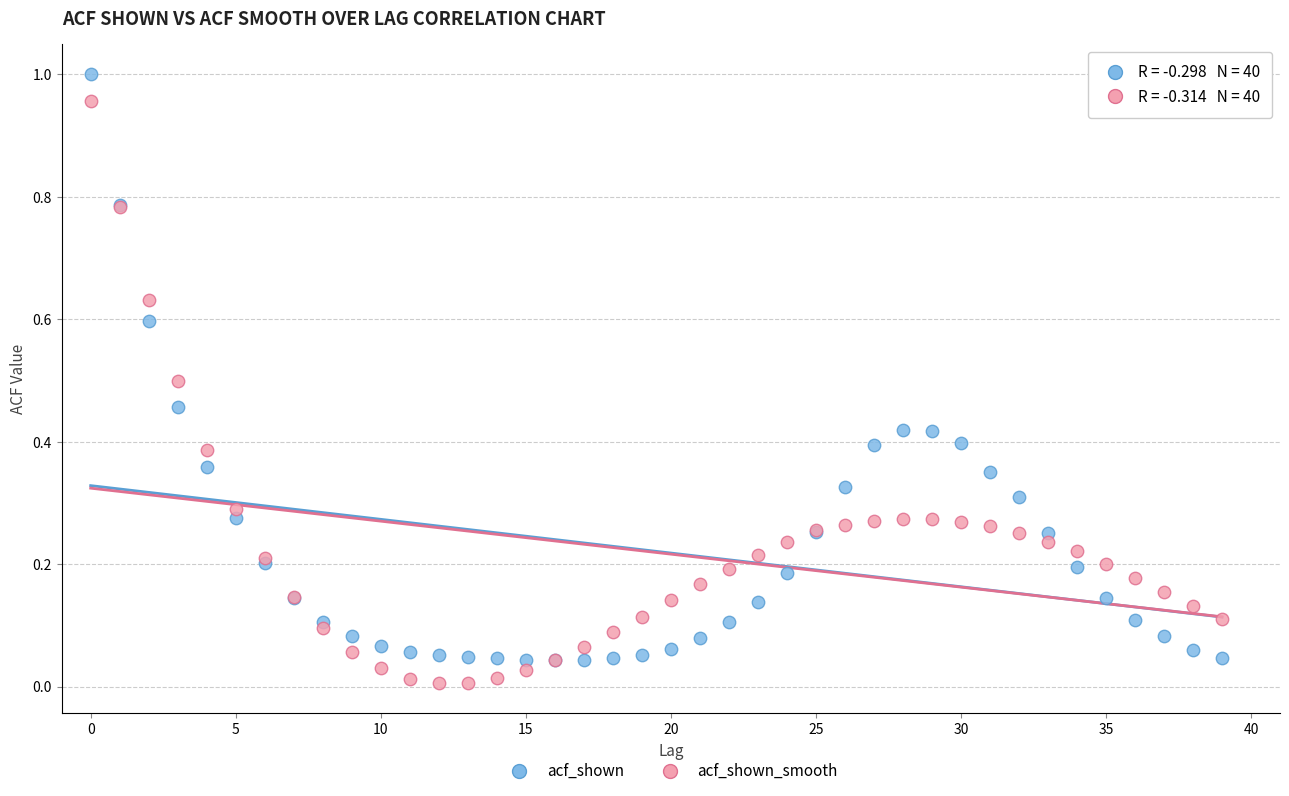

Which series reaches the maximum Y coordinate?

acf_shown